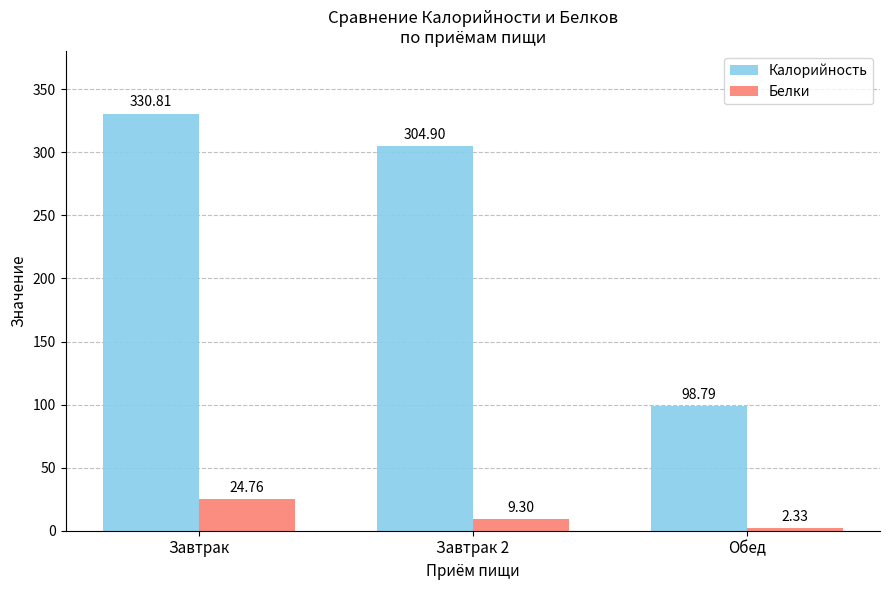

How many bars are there in each group?

2